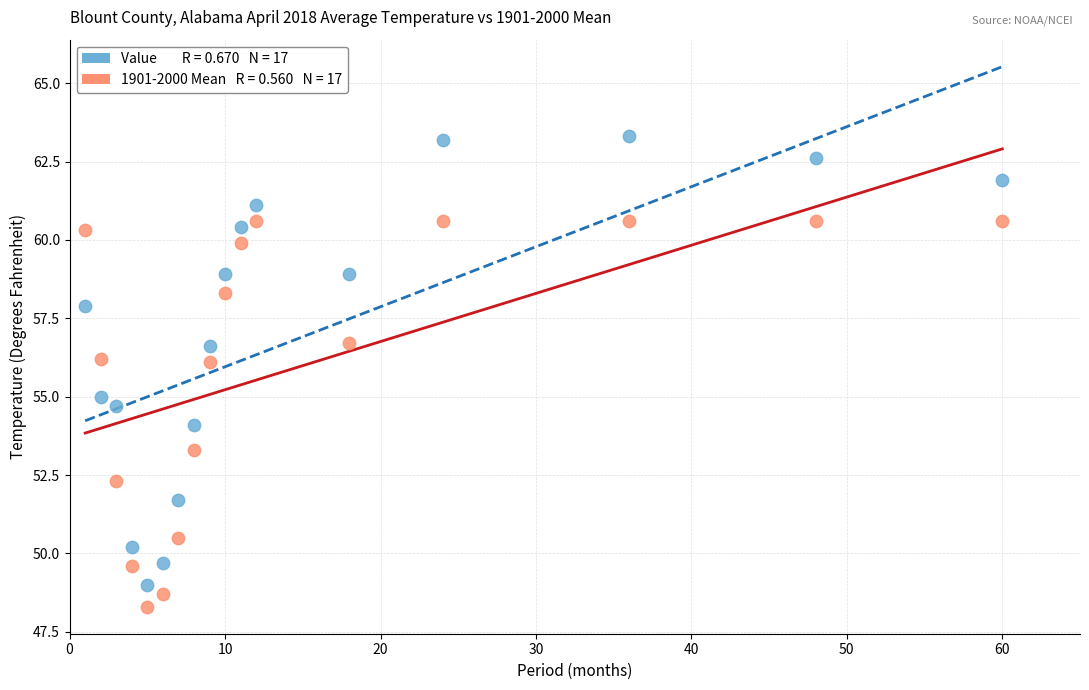

Across all data points, what is the range of X values (max minus min)?

59.0